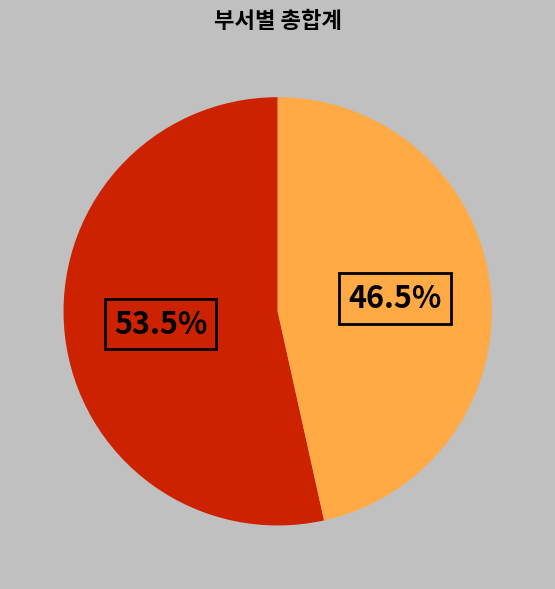

Is there any slice that represents more than half of the pie?

Yes